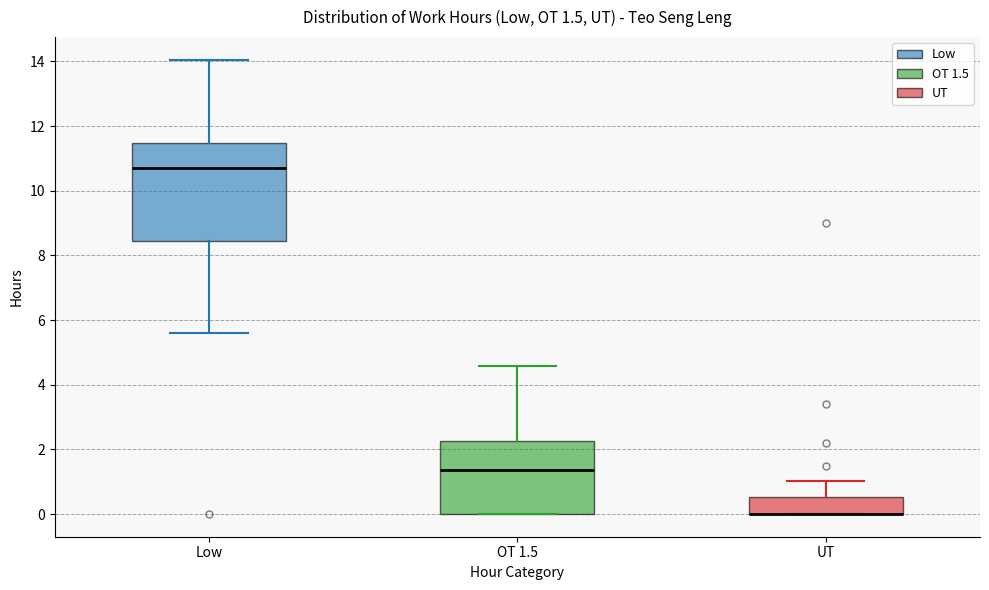

Which box is the tallest, from its lower edge to its upper edge?

Low